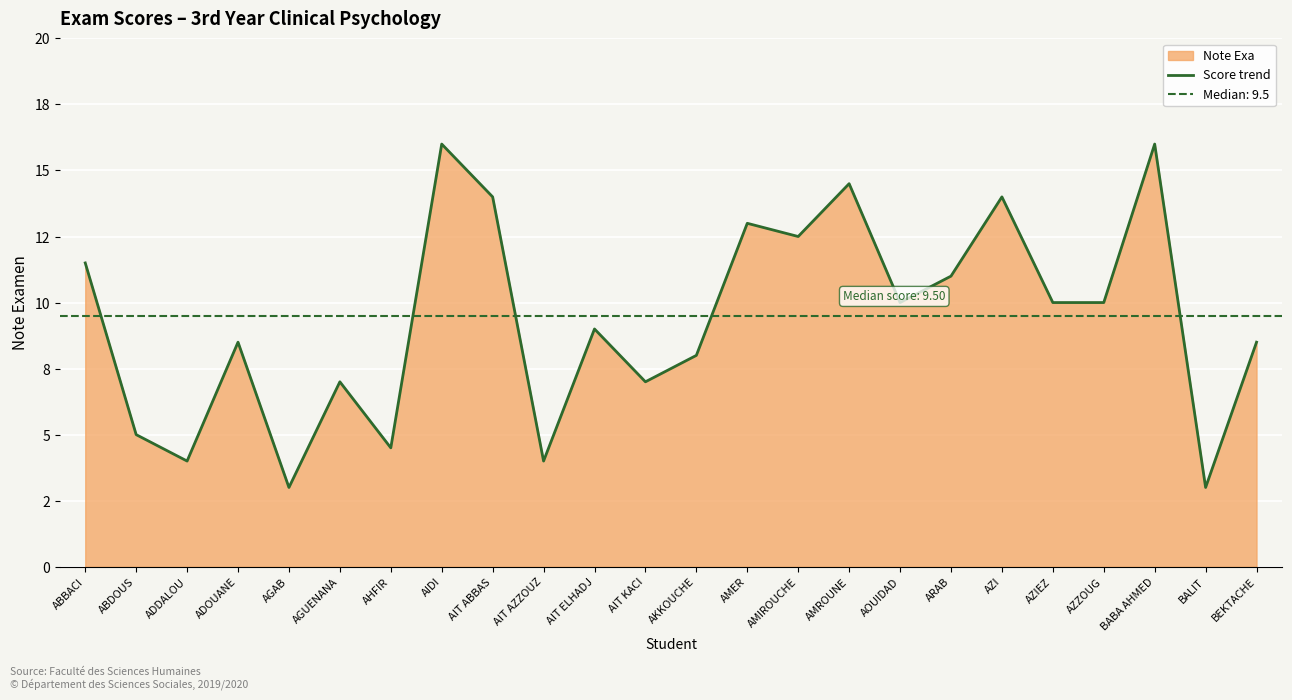

List the labels in order of value, largest first.

AIDI, BABA AHMED, AMROUNE, AIT ABBAS, AZI, AMER, AMIROUCHE, ABBACI, ARAB, AOUIDAD, AZIEZ, AZZOUG, AIT ELHADJ, ADOUANE, BEKTACHE, AKKOUCHE, AGUENANA, AIT KACI, ABDOUS, AHFIR, ADDALOU, AIT AZZOUZ, AGAB, BALIT